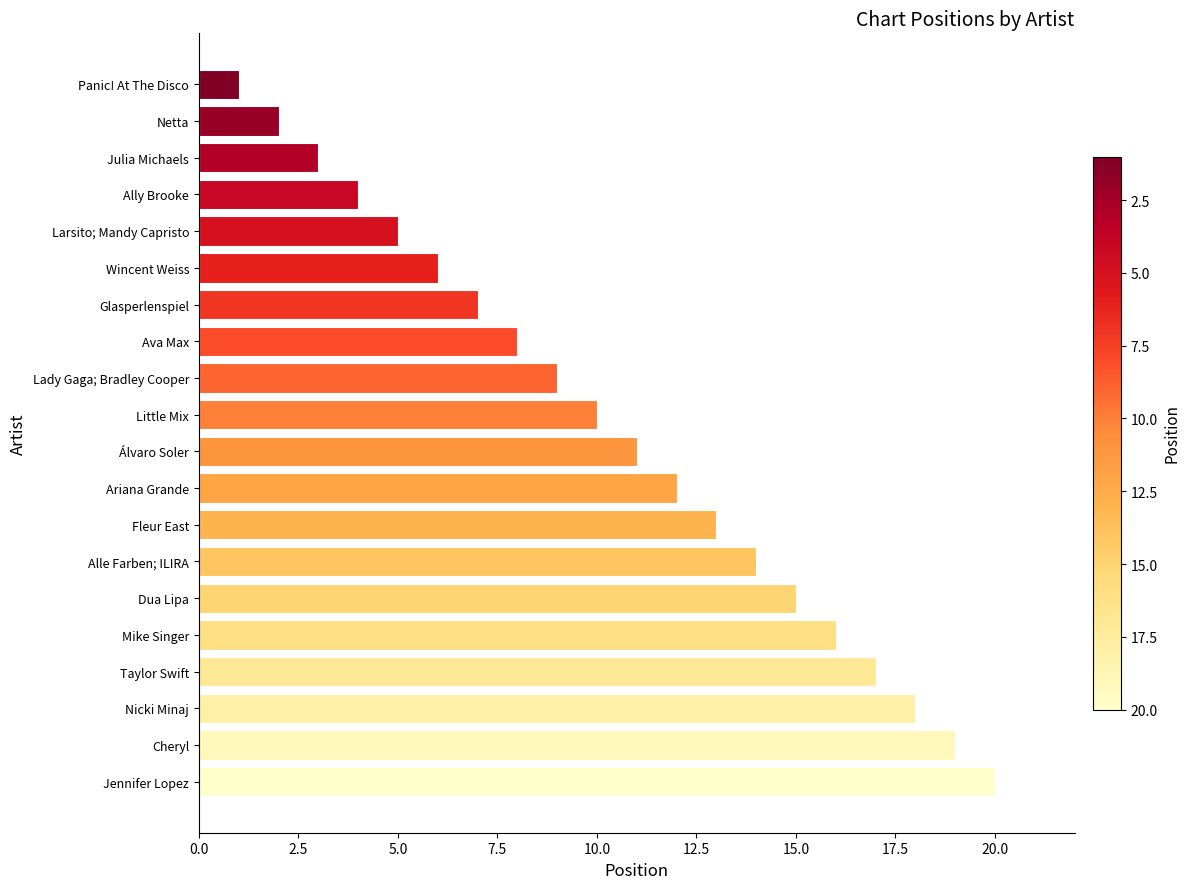

How many bars are there in total?

20